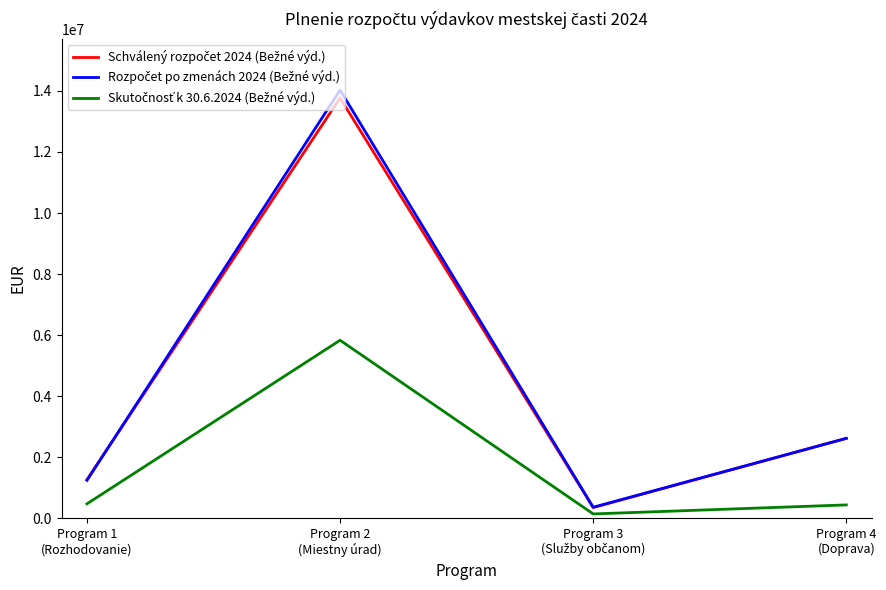

What is the spread (max minus min) of values at Program 2
(Miestny úrad)?

8192201